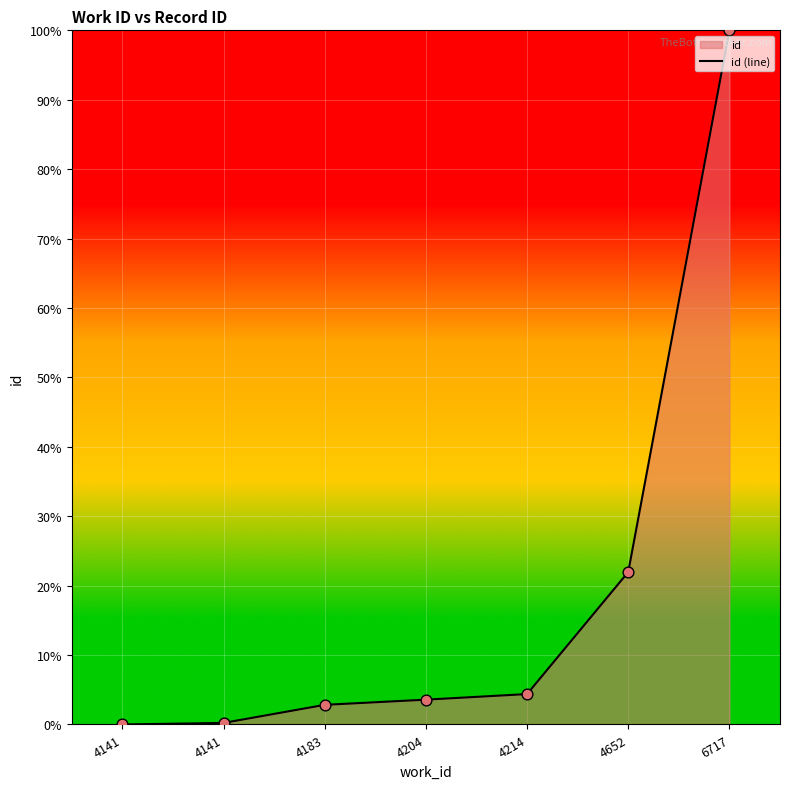

What is the ratio of the value at 4214 to the value at 4183?

1.5